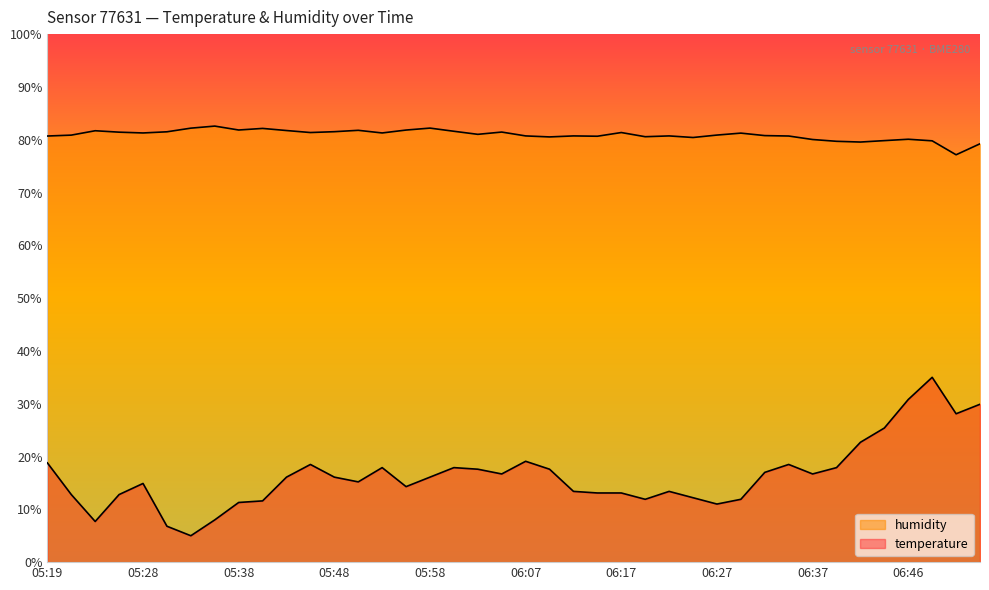

What is the label of the 7th point from the left?

05:33